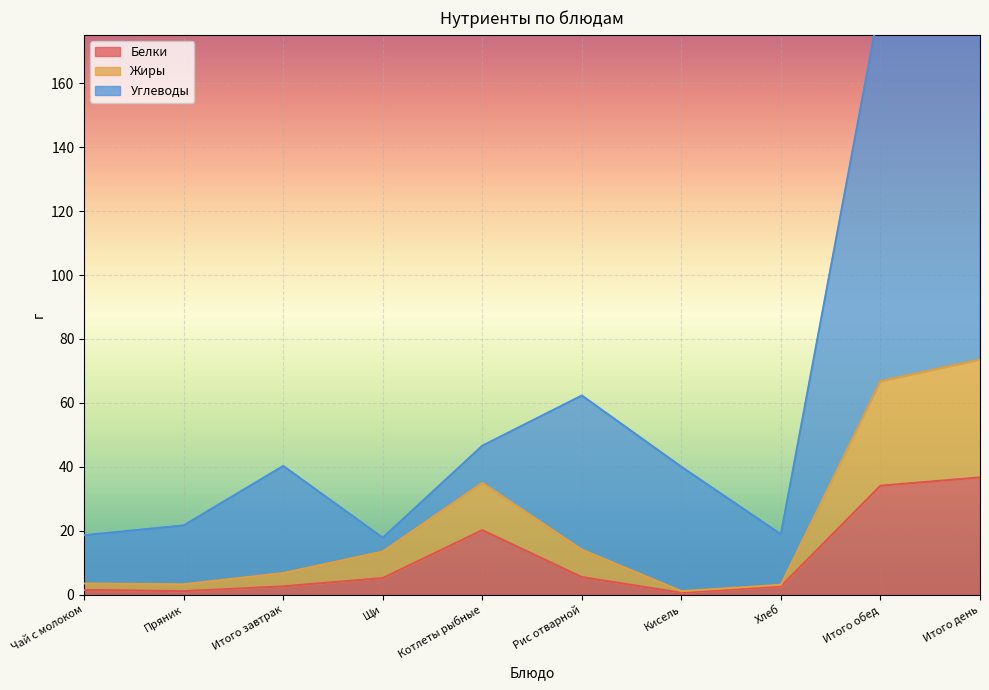

Which series has the largest total across all categories?

Углеводы